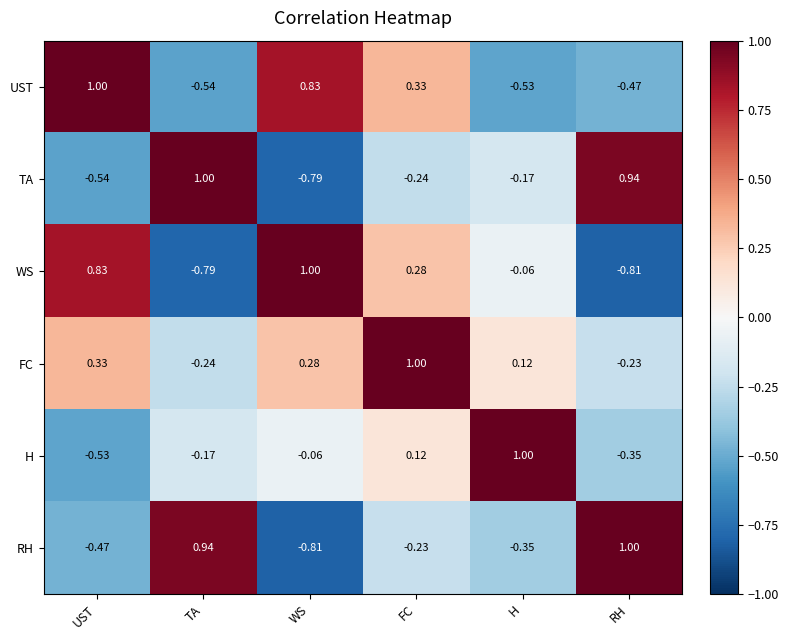

Where is FC nearest to the value 0?

H